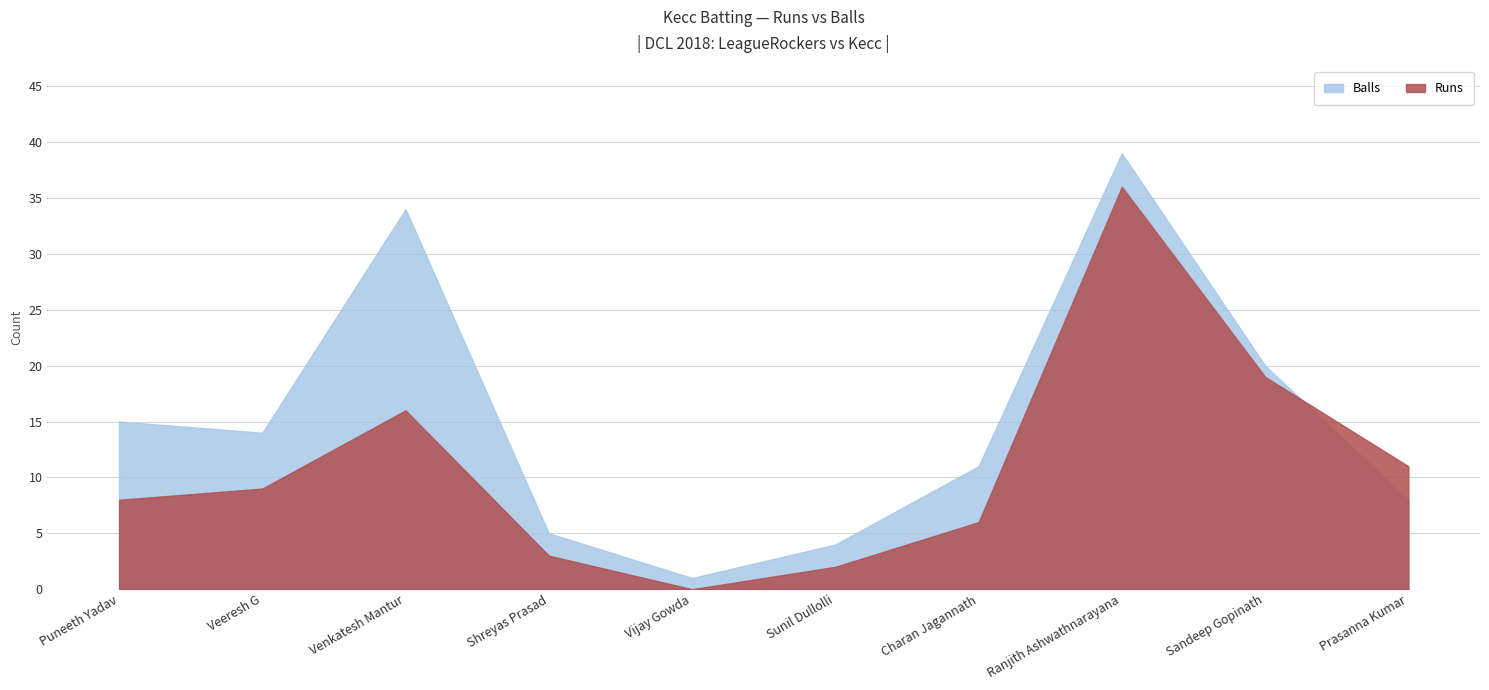

How many intersections are there between Runs and Balls?

1